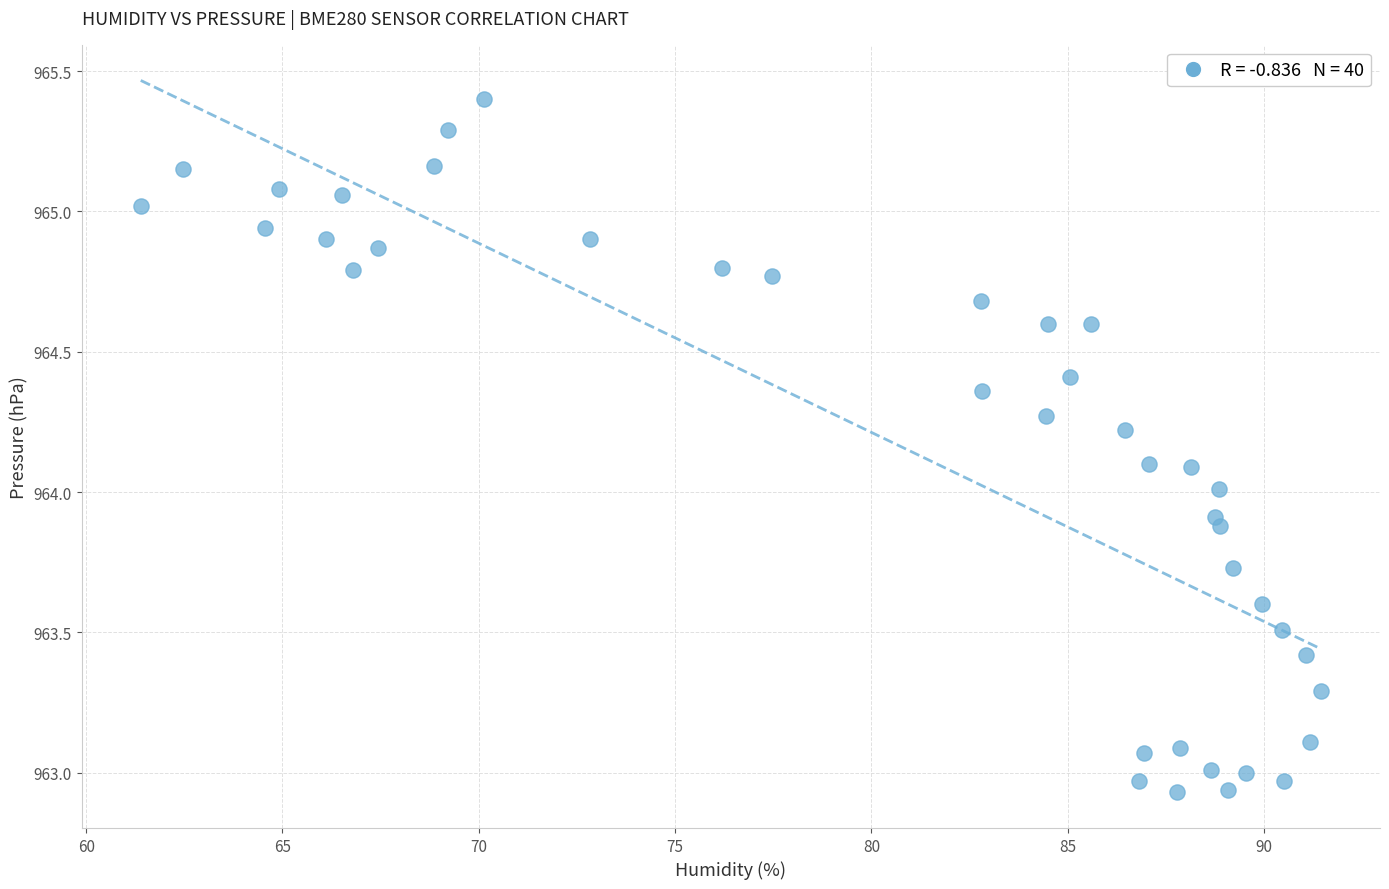

What is the range of Y values (max minus min)?

2.5